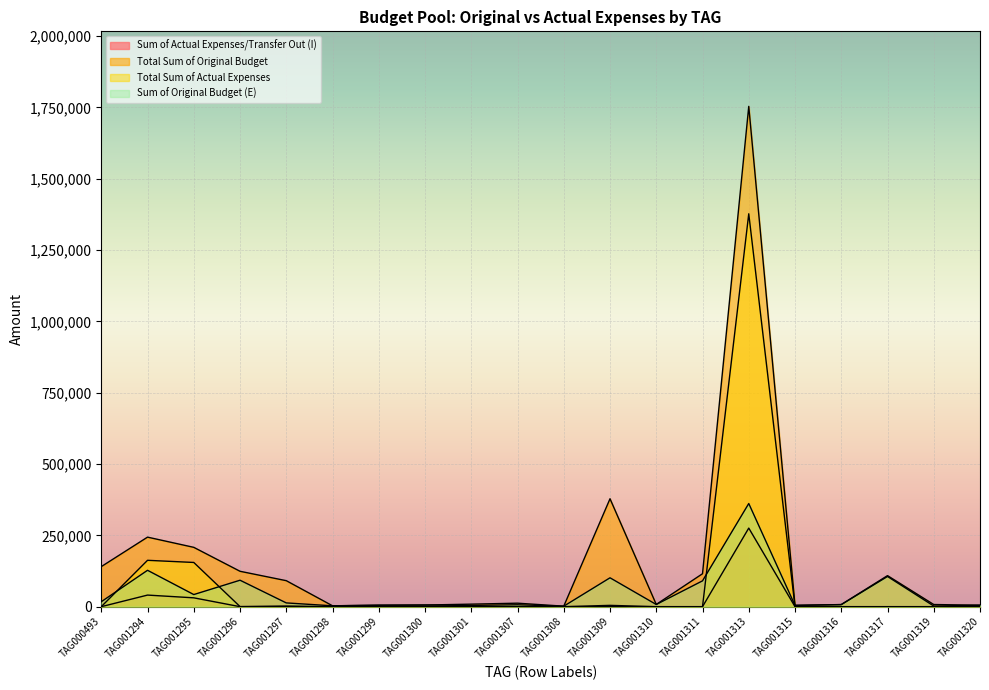

Reading right to left, list all the values displayed in this chart.

Sum of Actual Expenses/Transfer Out (I): 0.0	0.0	0.0	0.0	0.0	275397.3	0.0	0.0	0.0	0.0	0.0	0.0	0.0	0.0	0.0	0.0	0.0	30988.8	40618.7	0.0
Total Sum of Original Budget: 5140.0	7512.6	108798.4	7401.6	4626.0	1753384.0	115423.8	7833.4	378241.3	1747.6	12227.0	8866.5	5756.8	5160.6	3084.0	91107.6	124028.2	207933.0	243712.0	140359.0
Total Sum of Actual Expenses: 0.0	0.0	0.0	0.0	0.0	1376986.6	0.0	0.0	4575.0	0.0	0.0	12.8	0.0	0.0	0.0	2291.5	328.0	154944.1	162474.7	0.0
Sum of Original Budget (E): 5000.0	2188.0	105835.0	7200.0	4500.0	361525.0	90500.0	7620.0	101200.0	1700.0	6644.0	4350.0	5600.0	5020.0	3000.0	13176.5	92685.0	42455.0	127500.0	17301.0